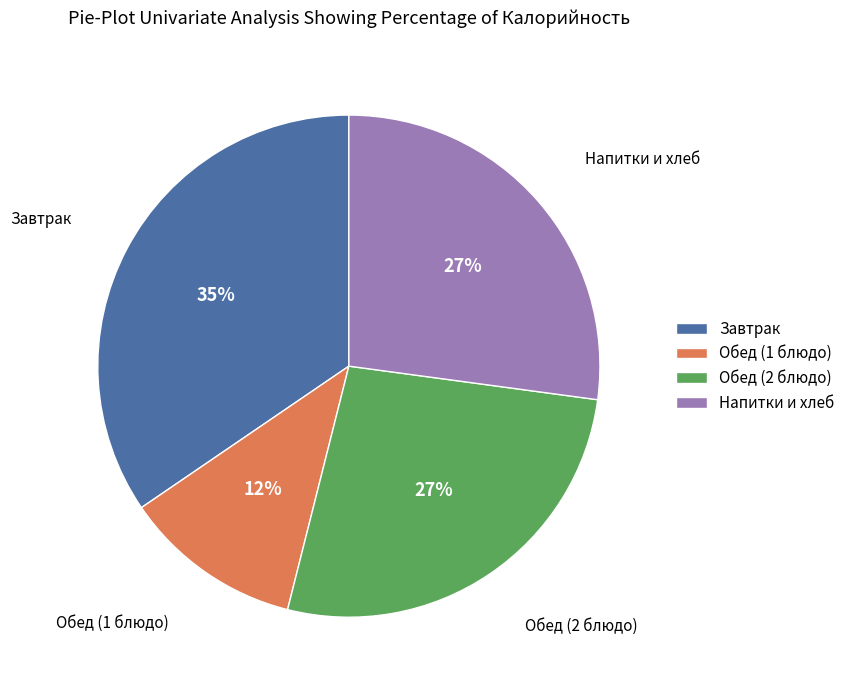

To the nearest percent, what is the difference between the largest and smallest slice percentages?

23%